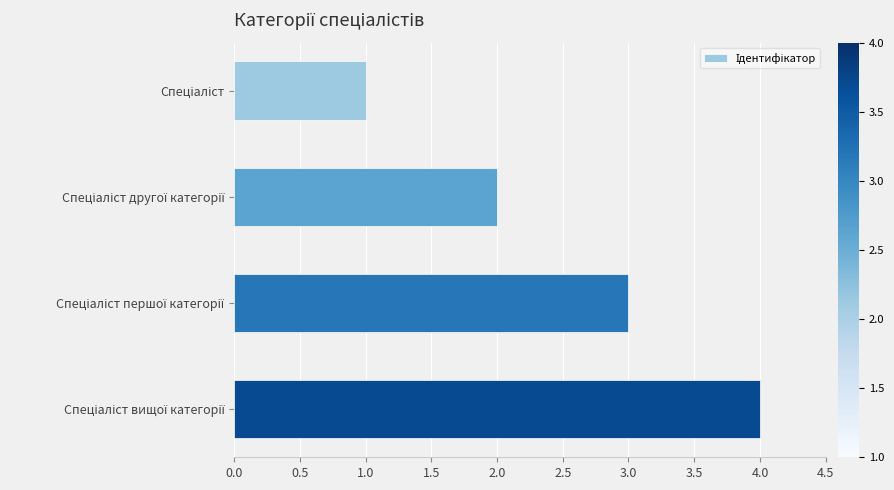

What is the sum of all values?

10